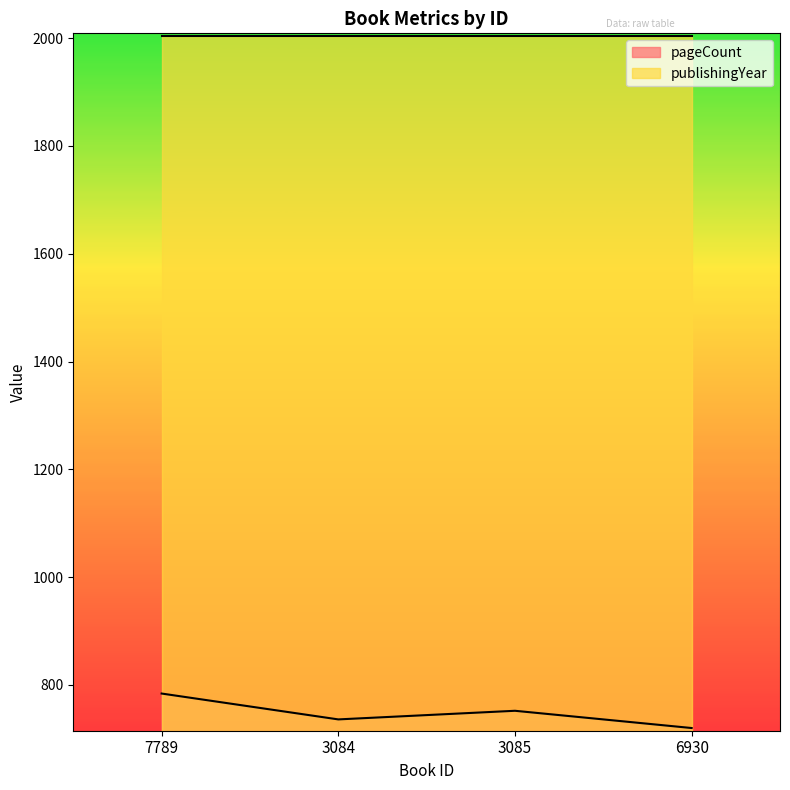

How many points are lower than both their immediate neighbors (excluding endpoints)?

1